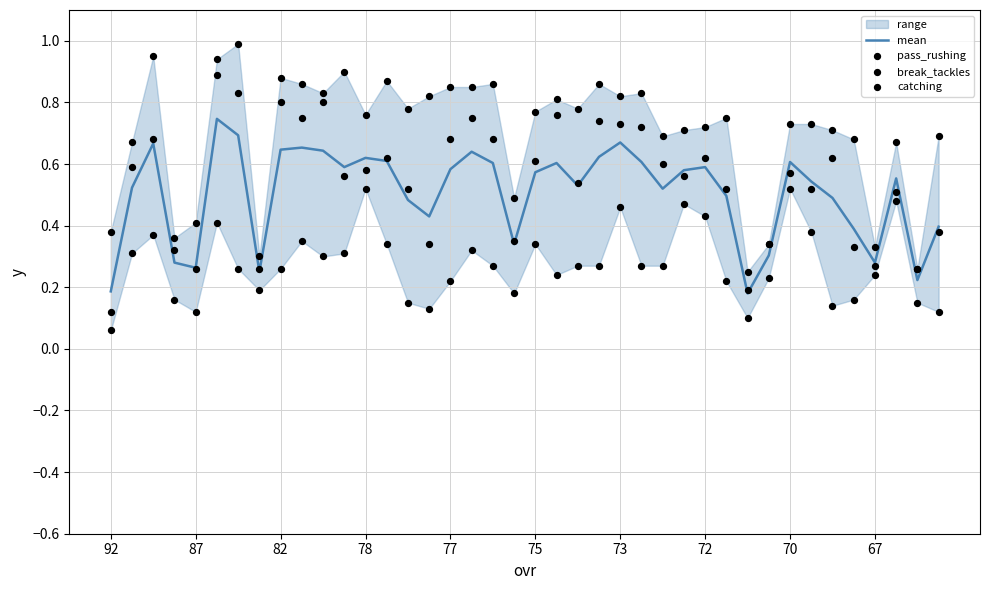

The value of mean at 72 is 0.6. True or false?

True